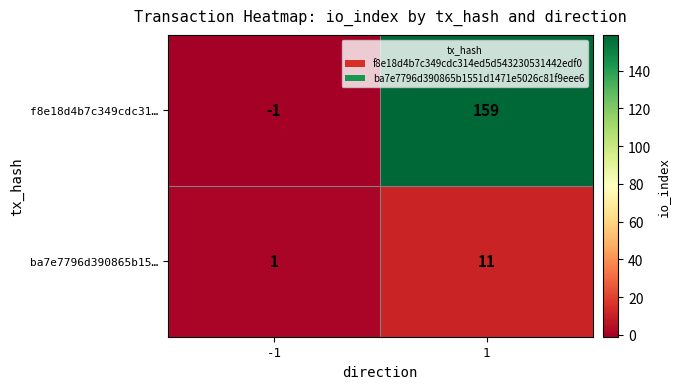

At which category is the sum across all series the highest?

1